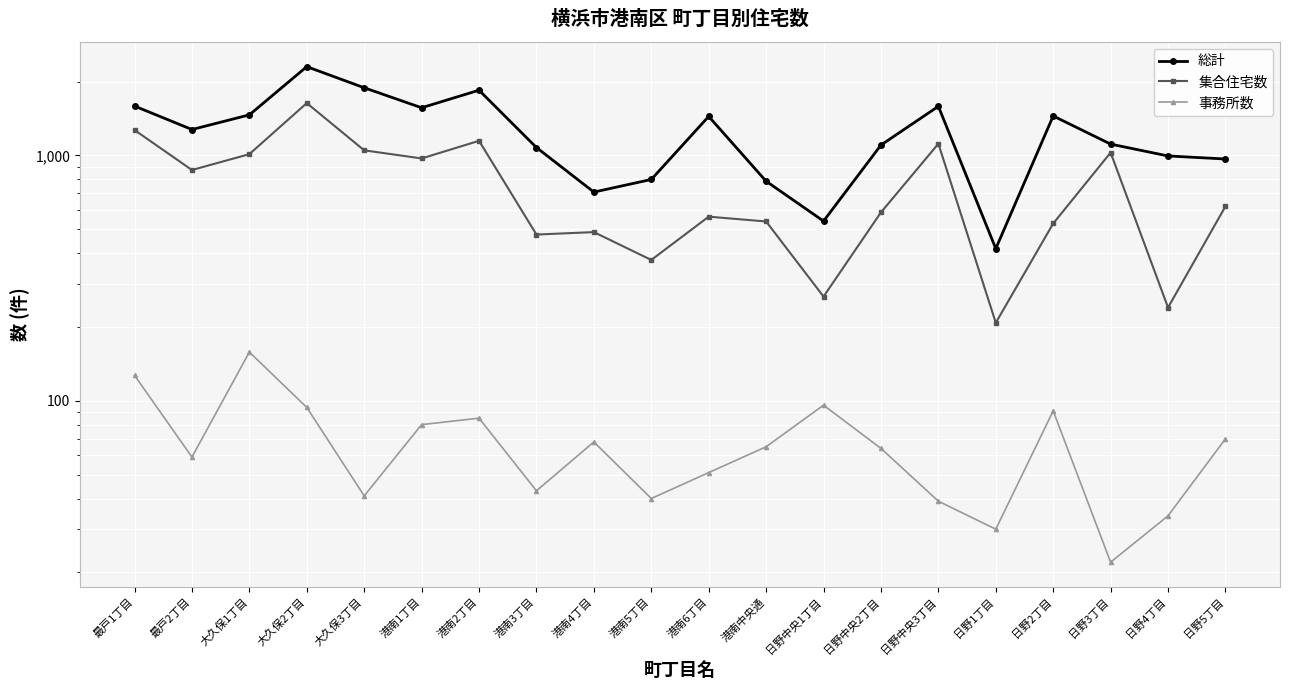

Is it true that 総計 equals 1102 at 日野中央2丁目?

True